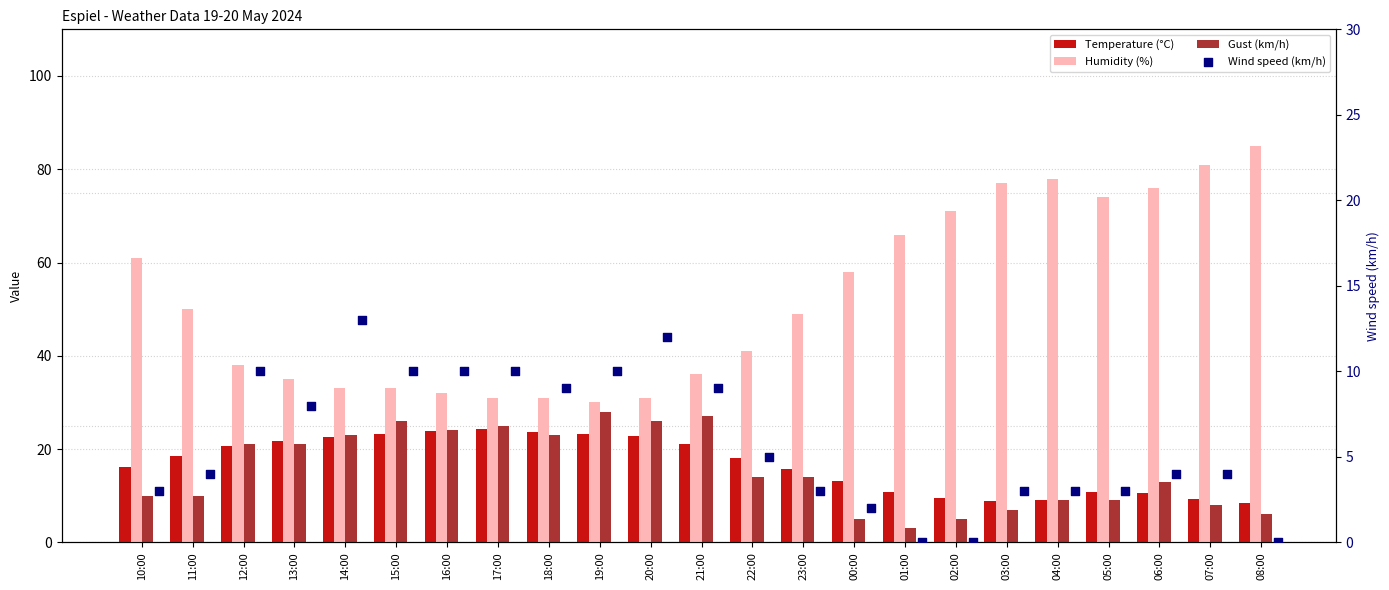

Is the value of Wind speed (km/h) at 12:00 greater than the value of Humidity (%) at 18:00?

No